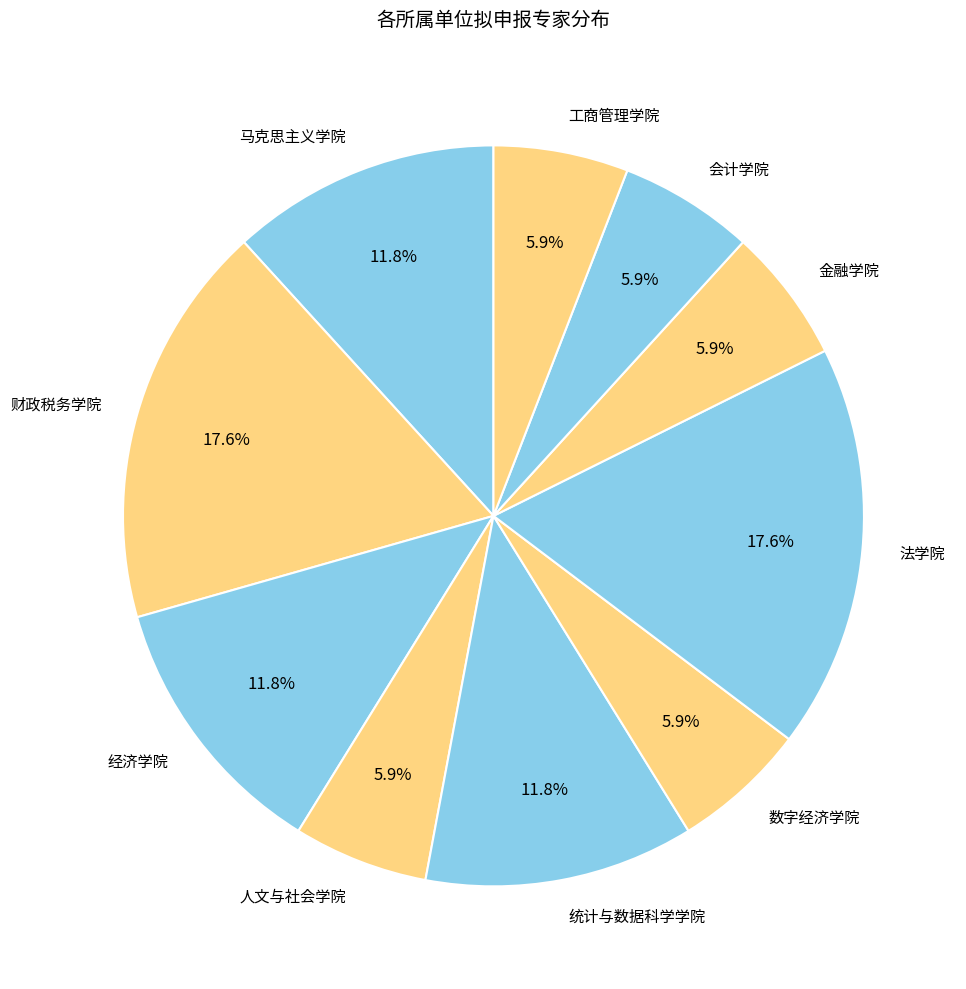

What portion of the pie excludes 统计与数据科学学院?

88.2%